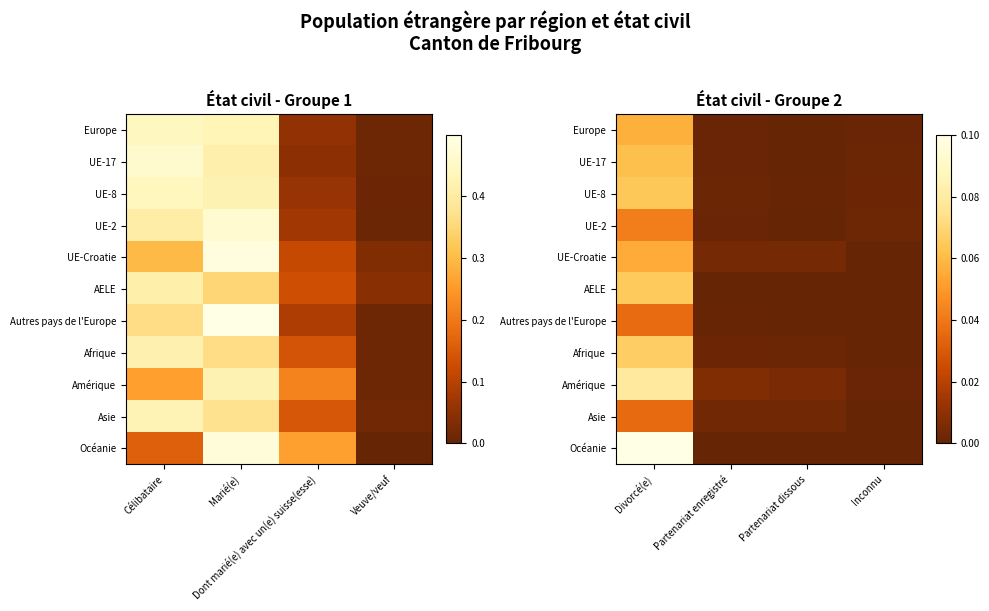

At how many categories does at least one series exceed 0?

4